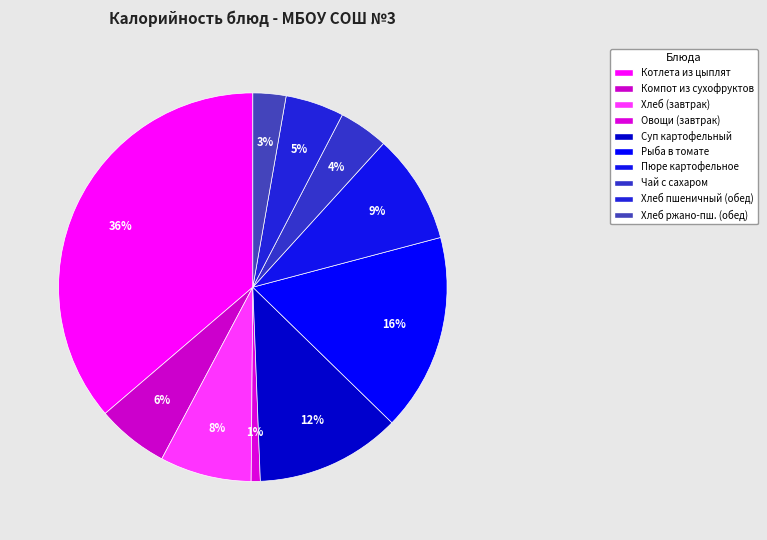

How many slices are in this pie chart?

10